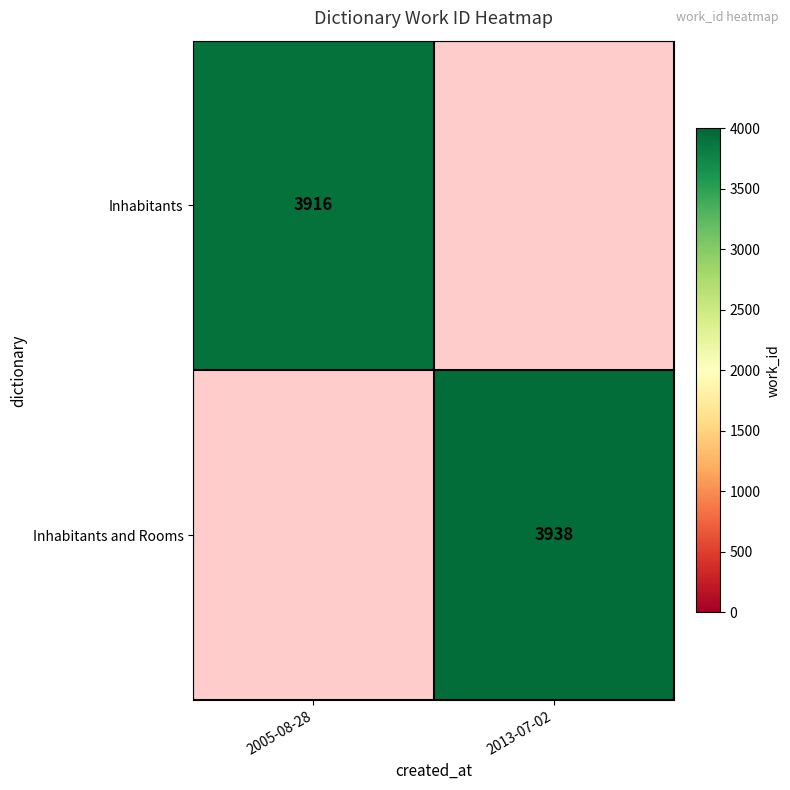

Which category has the lowest value across all series?

2005-08-28